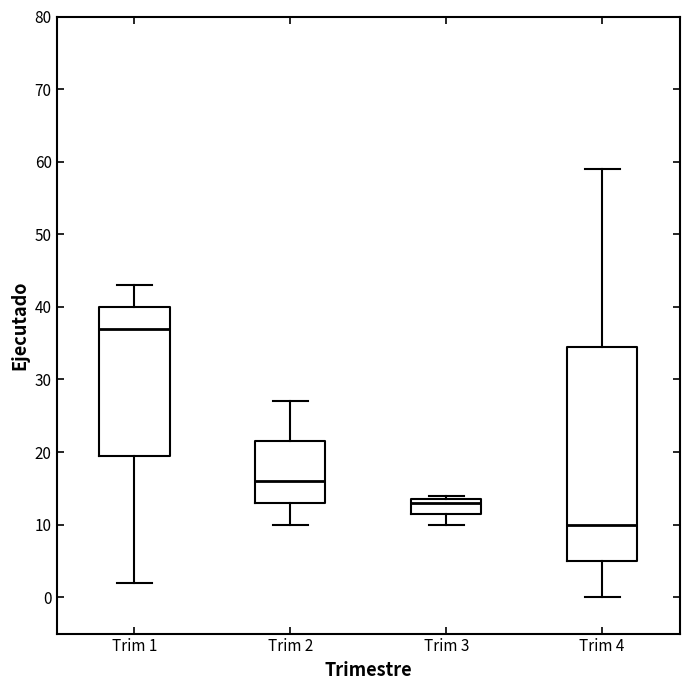

Reading left to right, transcribe this box plot: for each box, give where its median line is, the range the box spans, and where its two whiskers end, as read against the y-axis. The values are not printed on the chart, so give them approximately, as read against the axis.

Trim 1: median 37, box 20 to 40, whiskers 2 to 43
Trim 2: median 16, box 13 to 22, whiskers 10 to 27
Trim 3: median 13, box 12 to 14, whiskers 10 to 14 (just above the box's upper edge)
Trim 4: median 10, box 5 to 35, whiskers 0 to 59